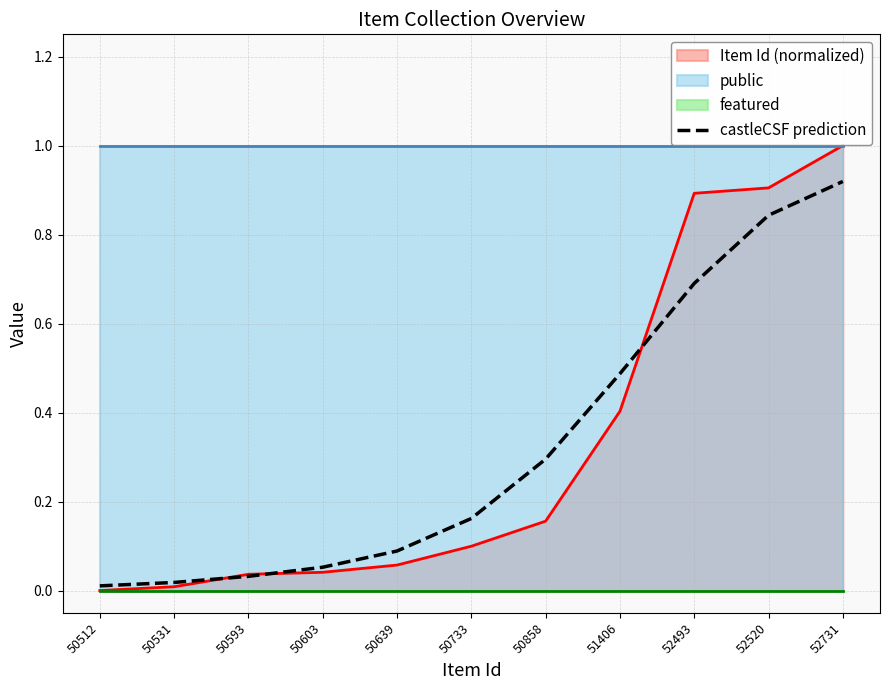

Reading right to left, transcribe all the data shown in this chart.

0.9	0.8	0.7	0.5	0.3	0.2	0.1	0.1	0.0	0.0	0.0